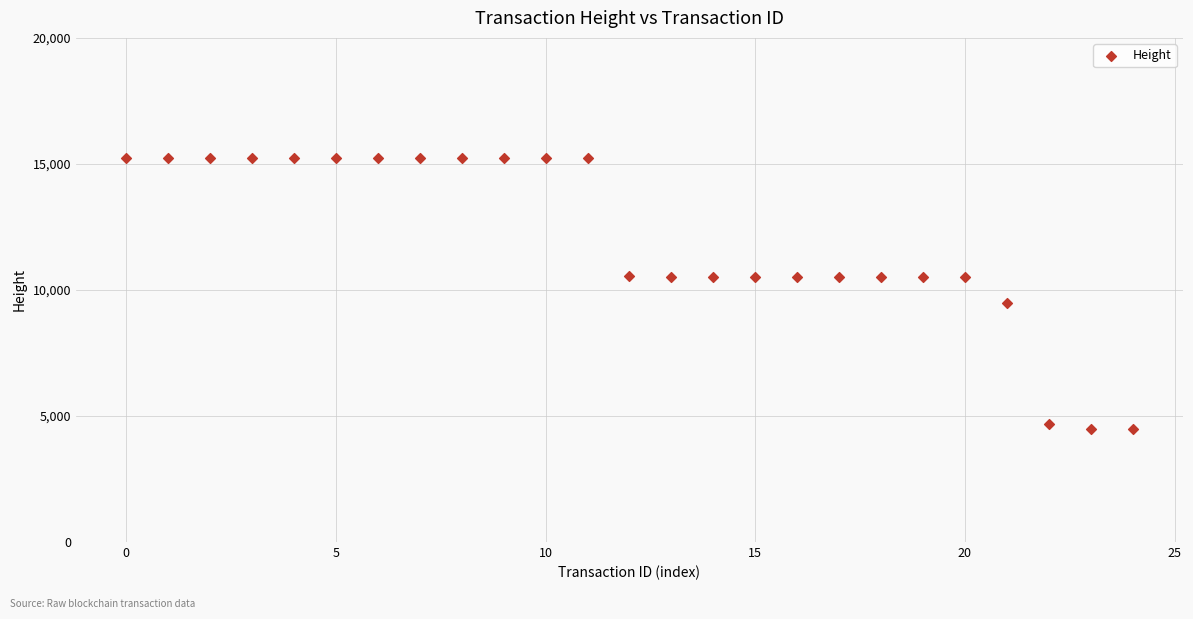

What is the range of Y values (max minus min)?

10761